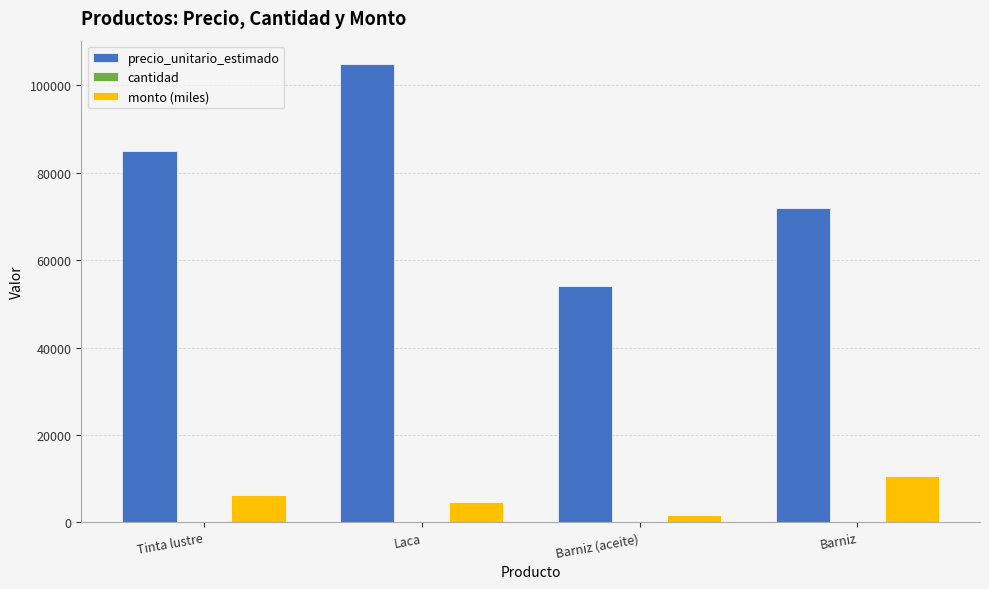

Does the chart contain stacked bars?

No